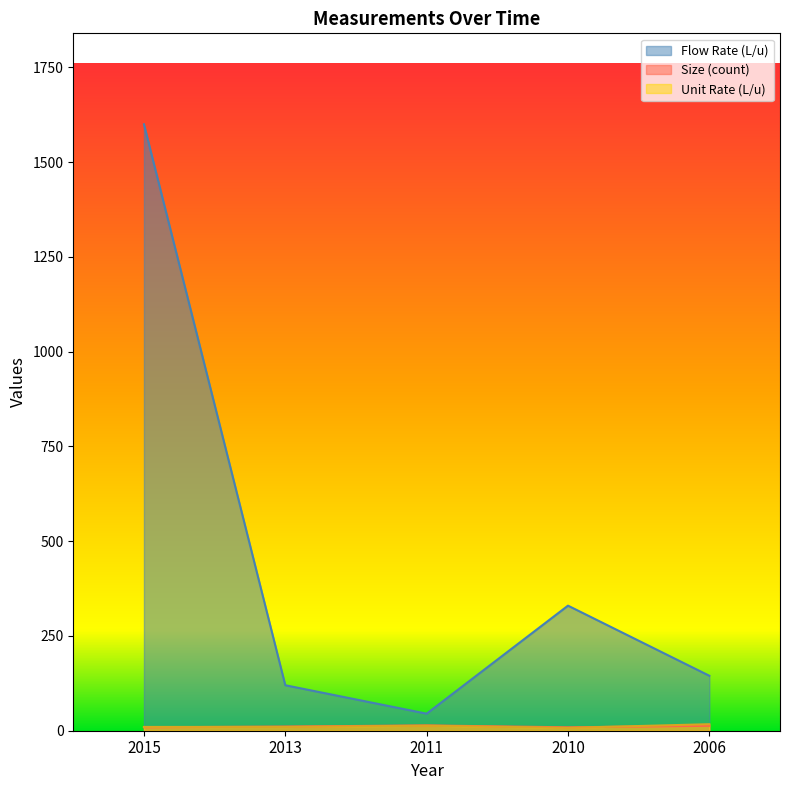

True or false: Flow Rate (L/u) and Size (count) intersect in this chart.

False